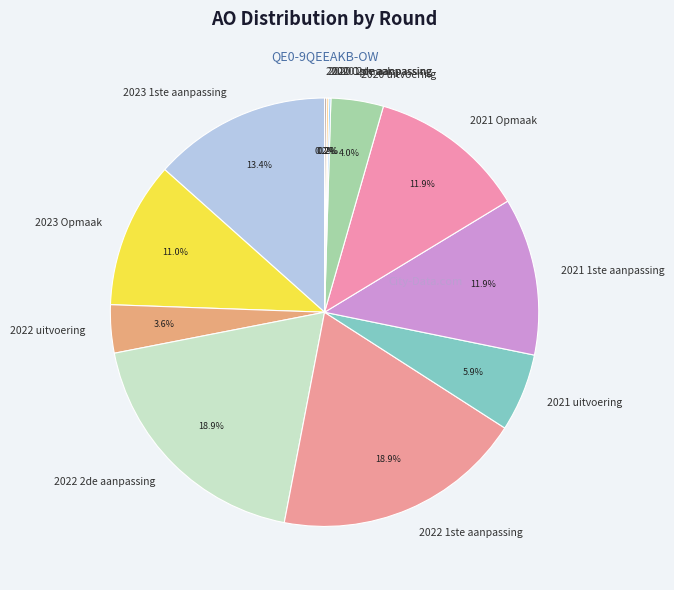

Is the sum of 2021 uitvoering and 2022 2de aanpassing greater than half?

No